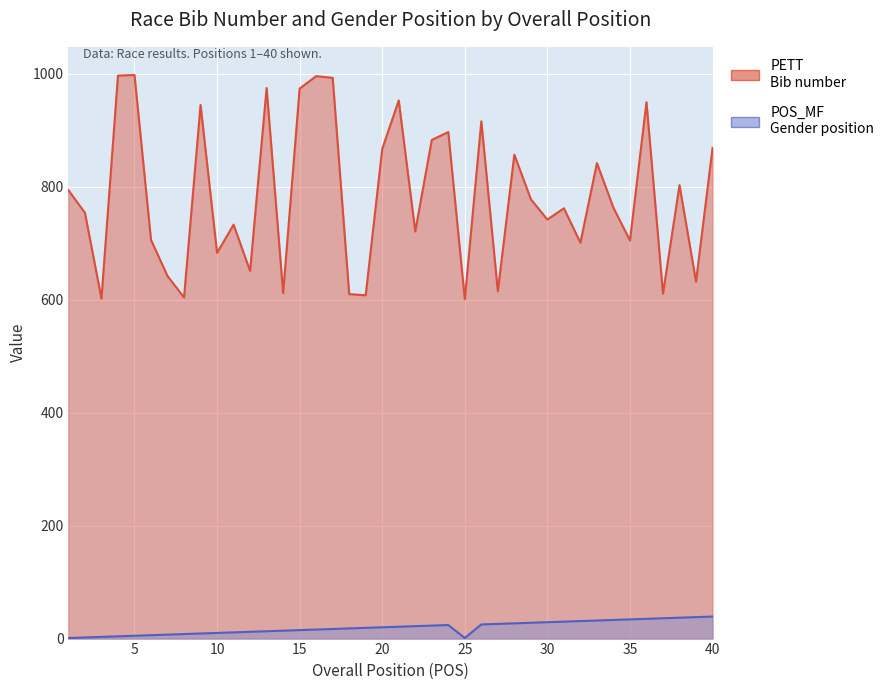

What is the approximate value of PETT at 26?

916